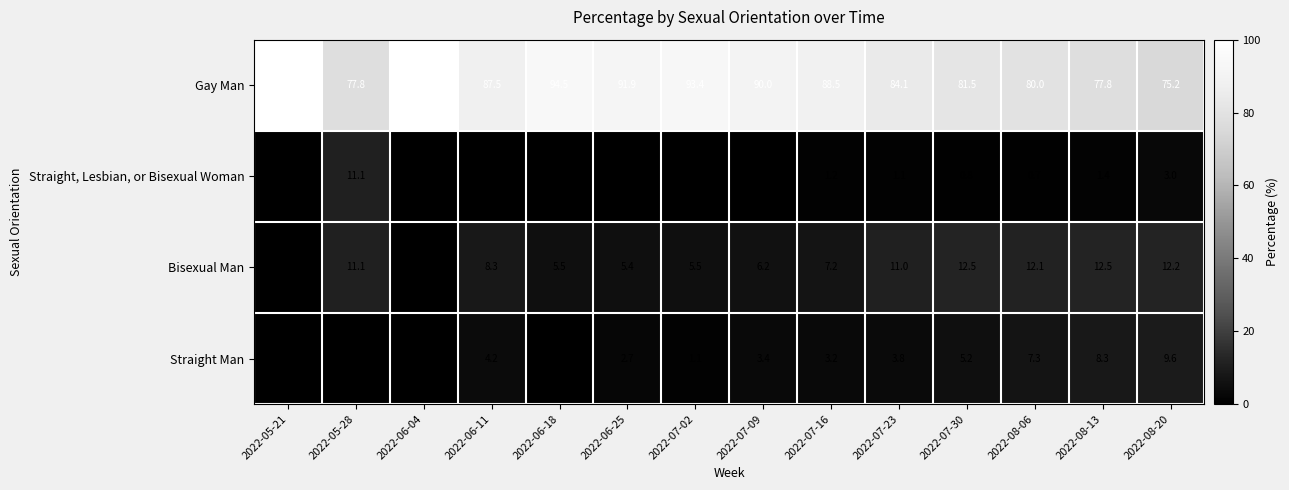

Which series has the largest total across all categories?

Gay Man